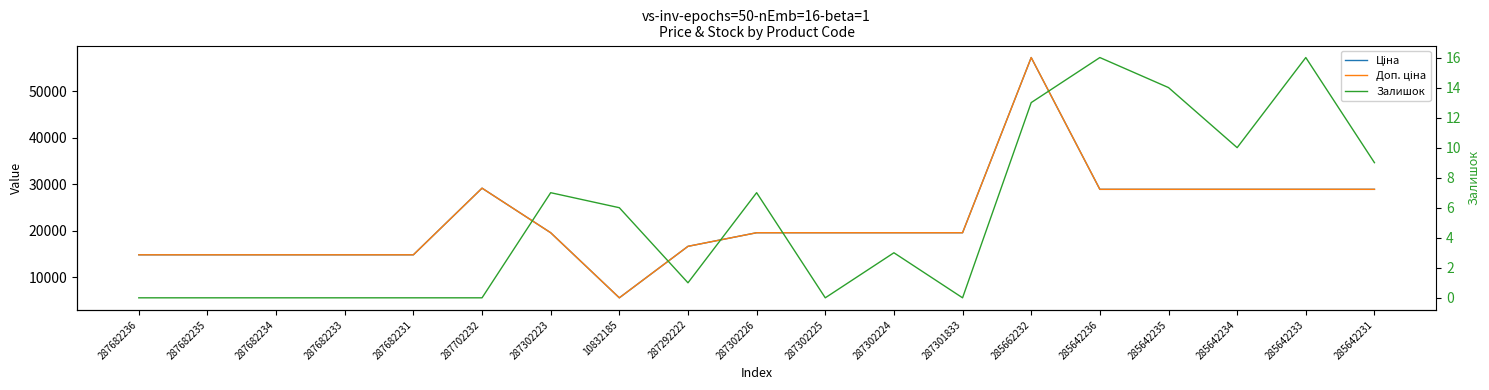

Rank the categories by Ціна value from highest to lowest.

285662232, 287702232, 285642236, 285642235, 285642234, 285642233, 285642231, 287302223, 287302226, 287302225, 287302224, 287301833, 287292222, 287682236, 287682235, 287682234, 287682233, 287682231, 10832185